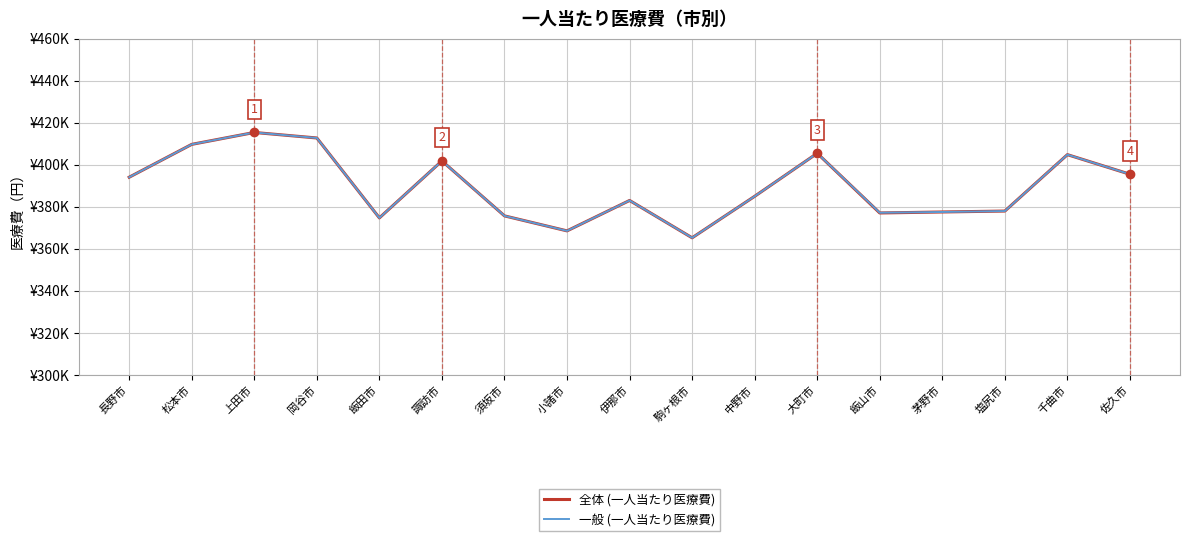

What are all the series names shown in the legend?

全体 (一人当たり医療費), 一般 (一人当たり医療費)